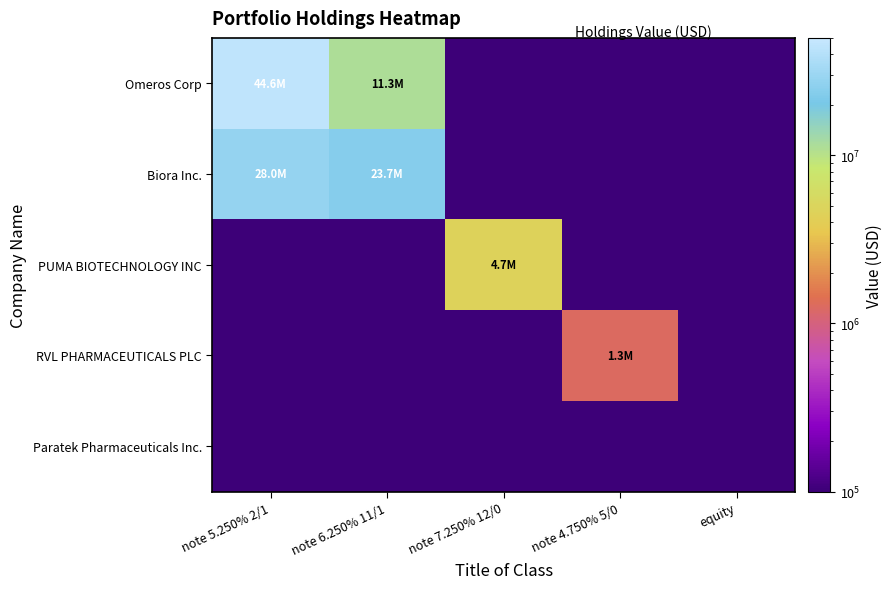

What is the minimum value shown in the chart?

50000